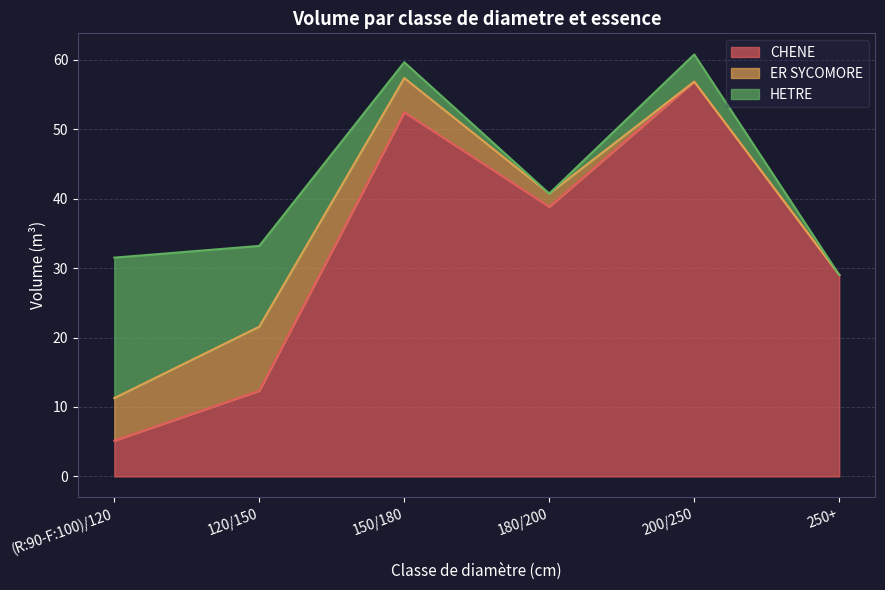

True or false: CHENE has a value of 15.8 at 150/180.

False